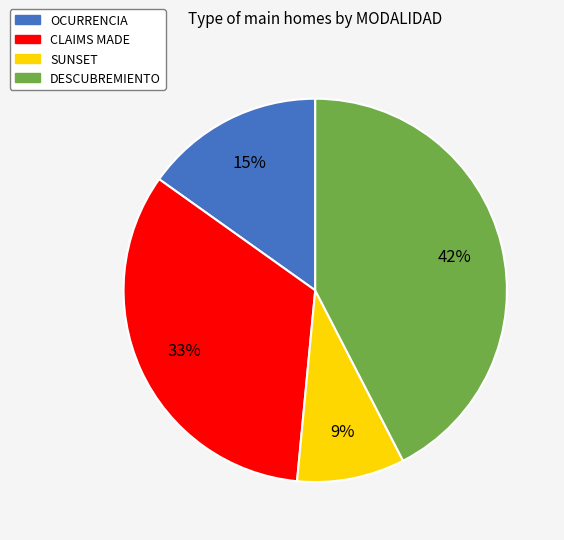

Rank the categories by value from lowest to highest.

SUNSET, OCURRENCIA, CLAIMS MADE, DESCUBREMIENTO